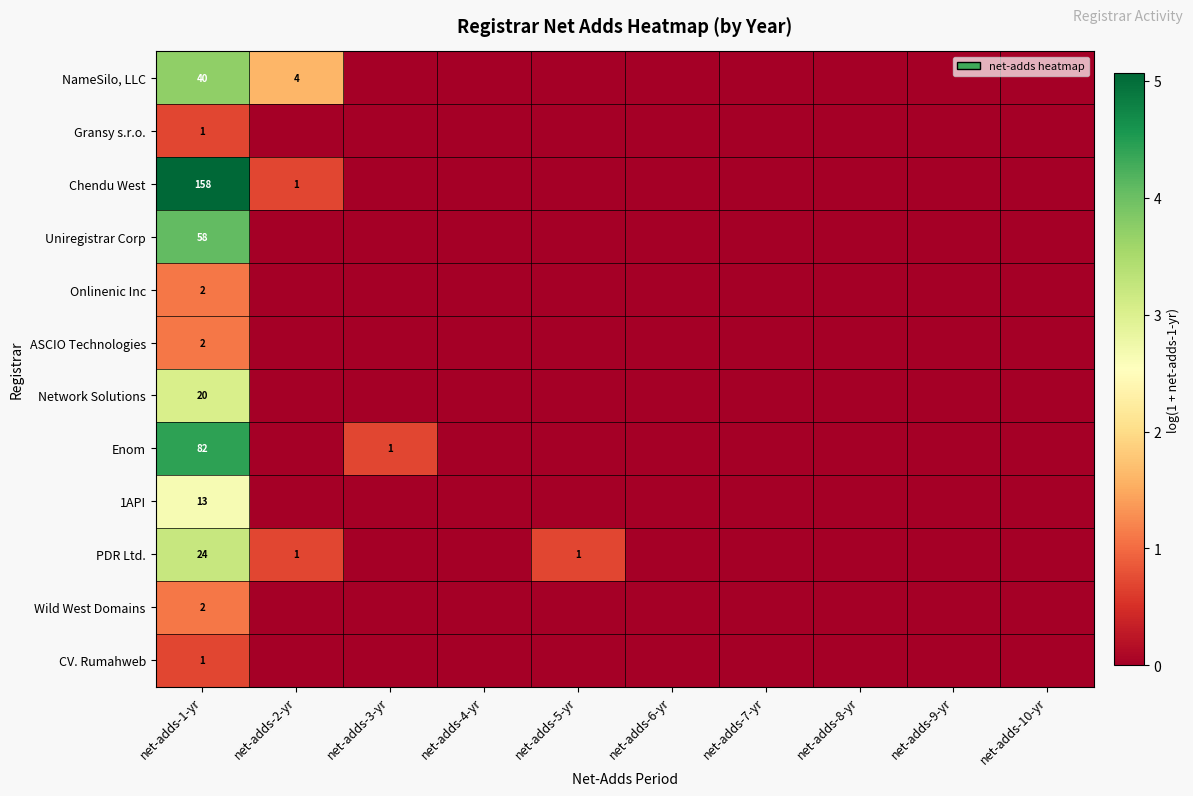

The value of Enom at net-adds-3-yr is 1. True or false?

True